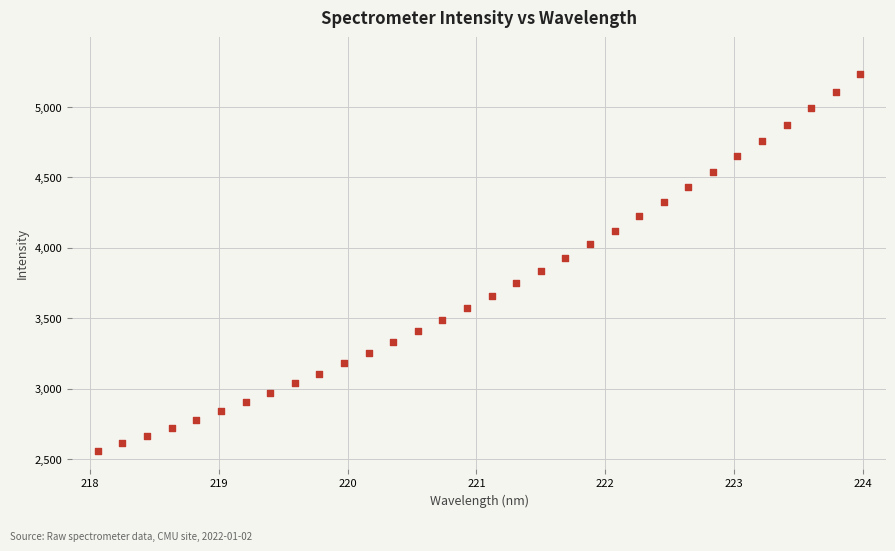

What is the range of Y values (max minus min)?

2672.5